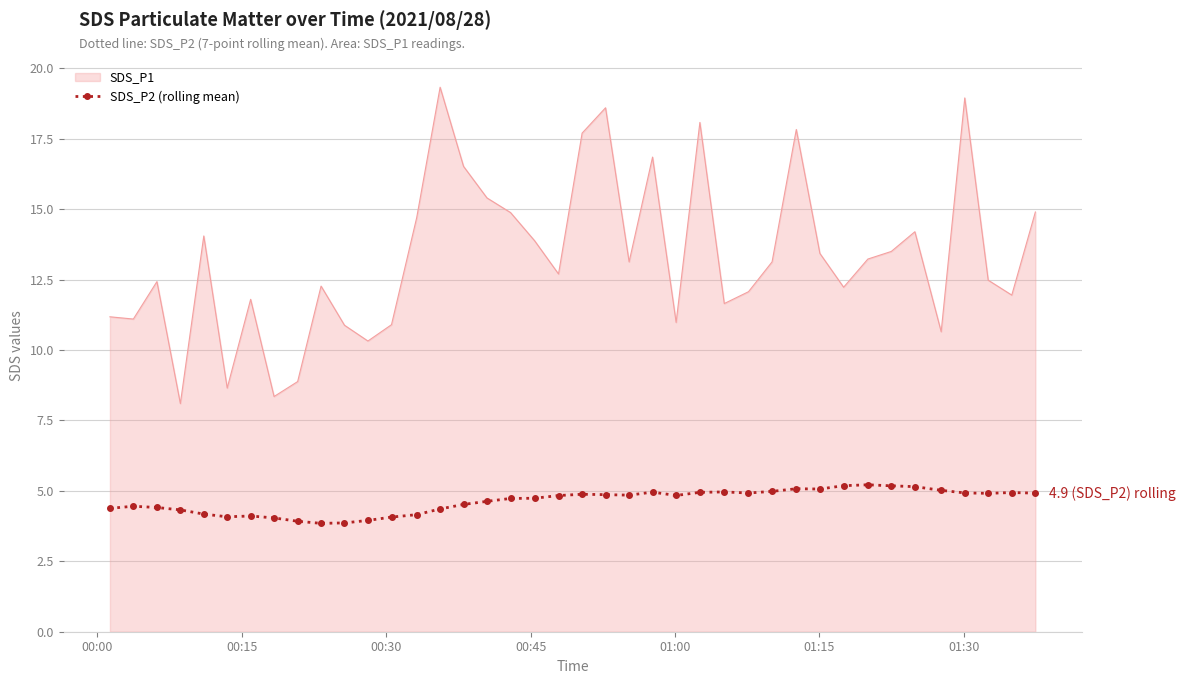

What is the maximum value shown in the chart?

19.3